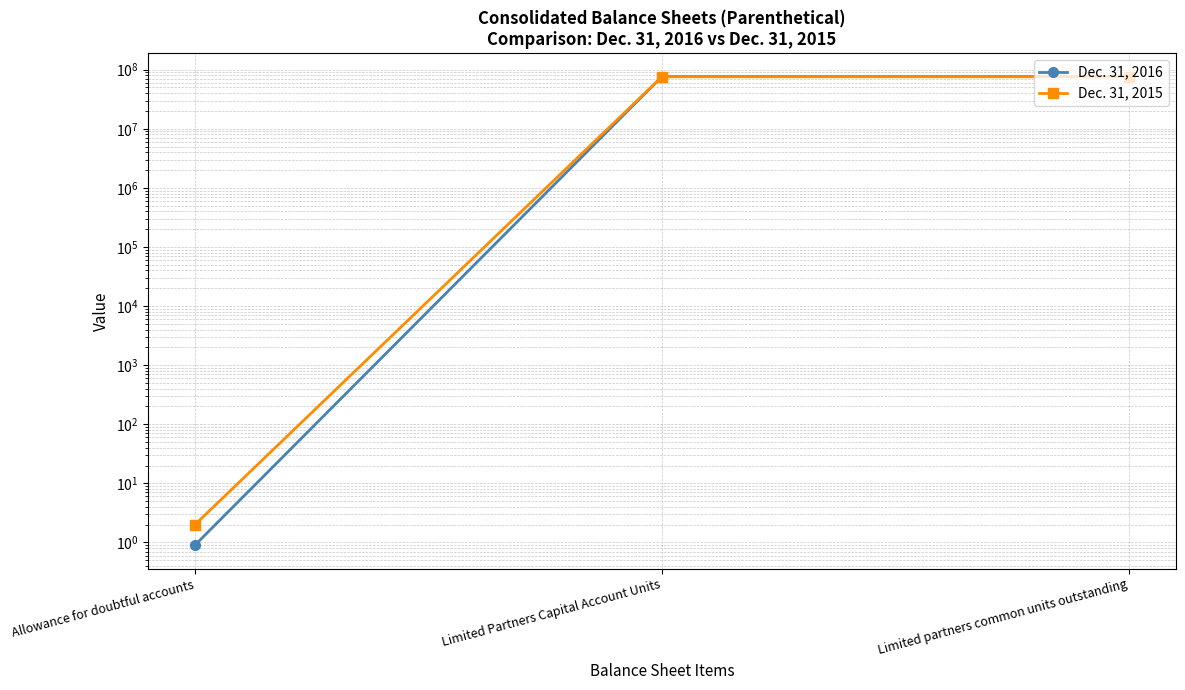

Between Limited Partners Capital Account Units and Limited partners common units outstanding, which is larger?

Limited Partners Capital Account Units